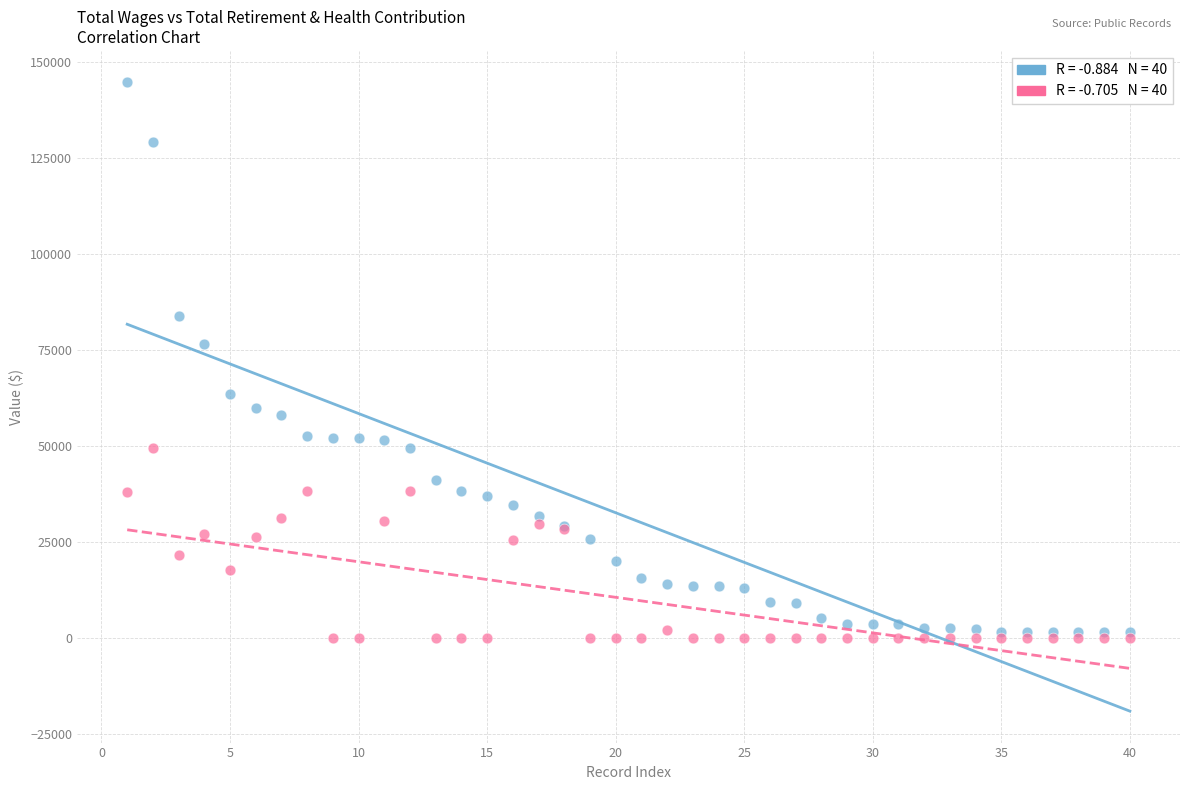

Across all series, what Y value is closest to 72329?

76544